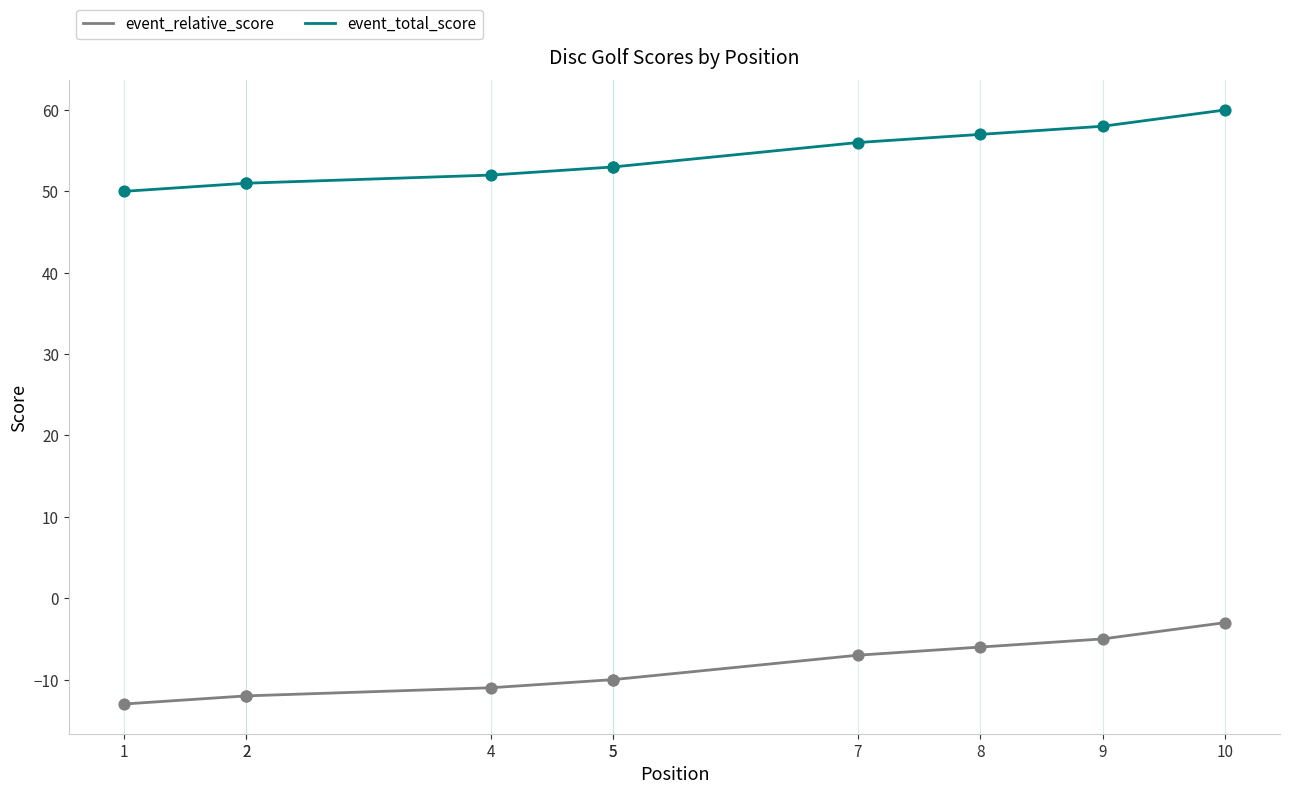

Which series contains the lowest Y value?

event_relative_score